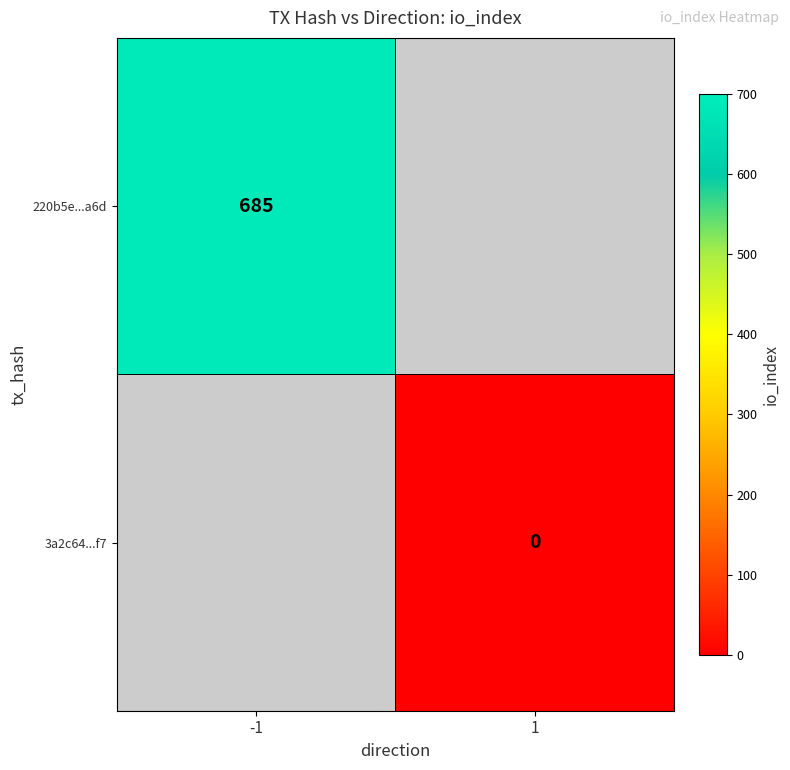

Is the value of 220b5e...a6d at -1 greater than the value of 3a2c64...f7 at 1?

Yes